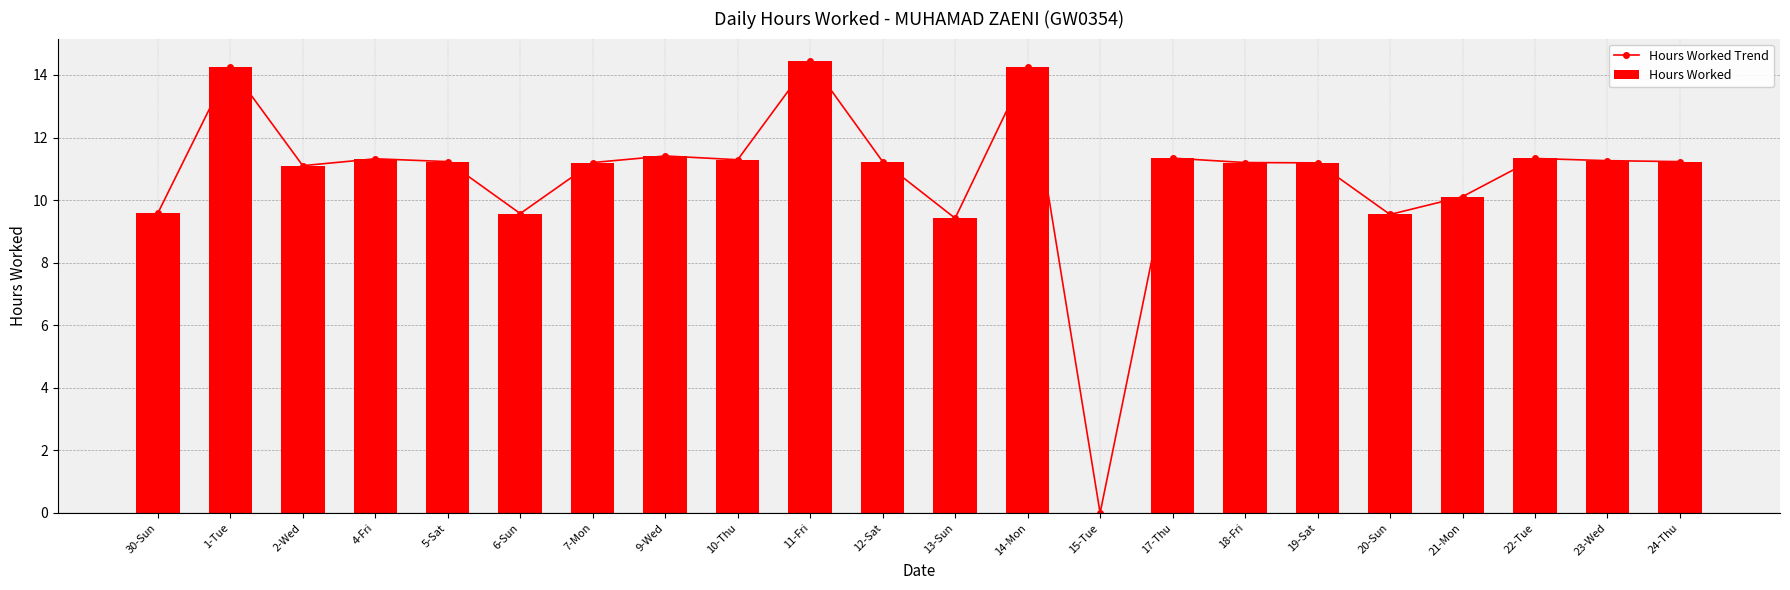

How many distinct data groups are displayed?

2